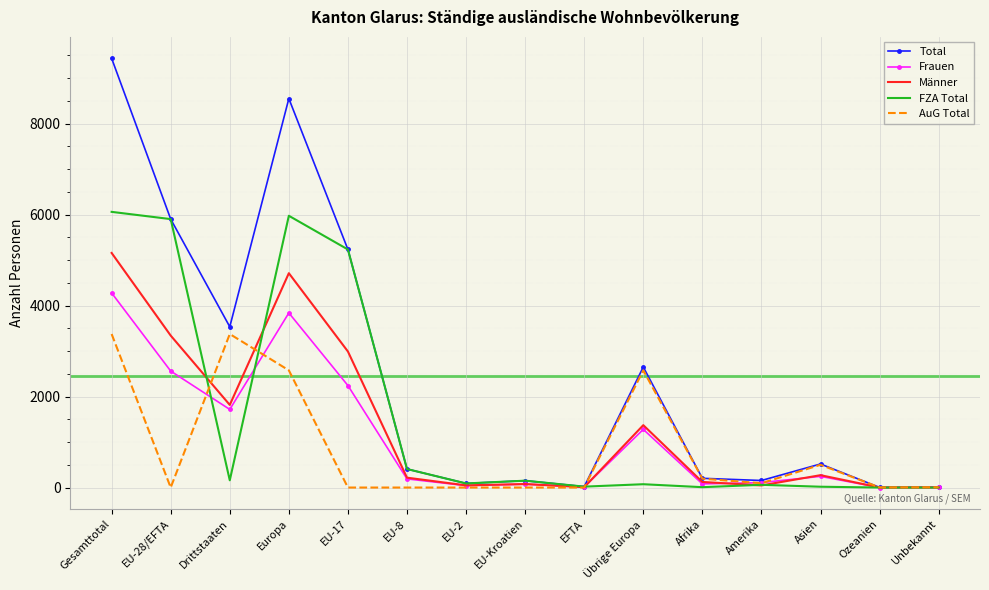

At which label does Total reach its peak?

Gesamttotal